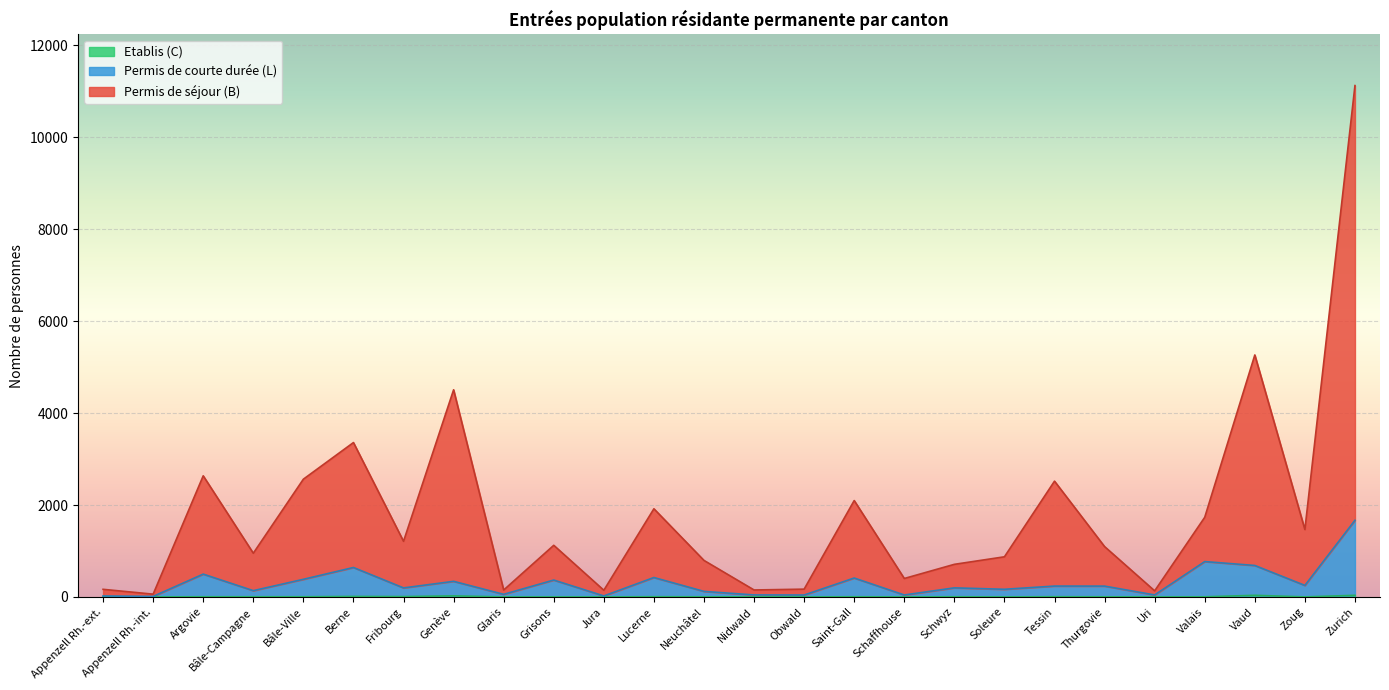

What is the average value of the Etablis (C) series?

5